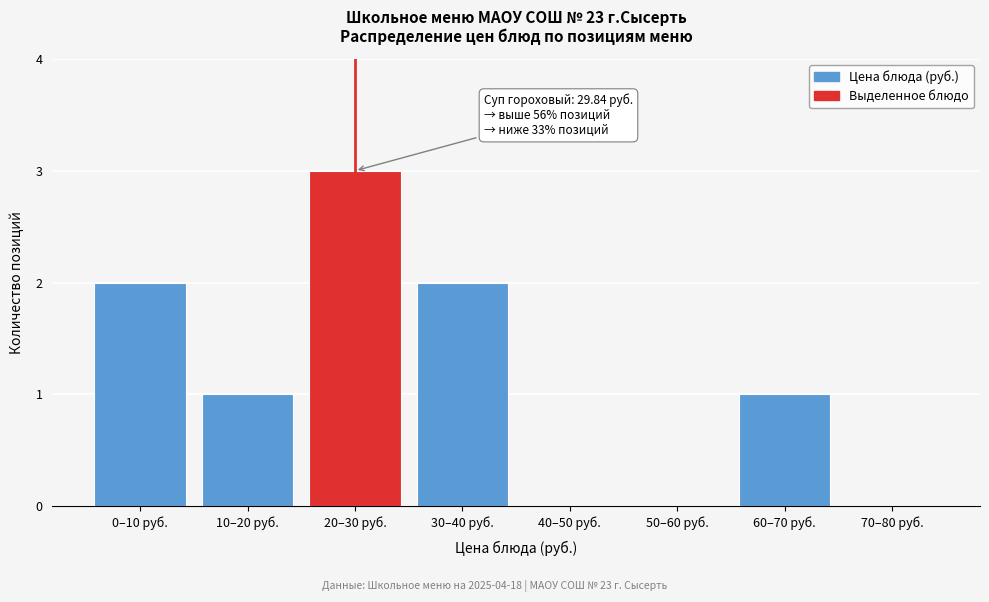

Reading left to right, extract all data points from this chart.

0–10 руб.=2	10–20 руб.=1	20–30 руб.=3	30–40 руб.=2	40–50 руб.=0	50–60 руб.=0	60–70 руб.=1	70–80 руб.=0